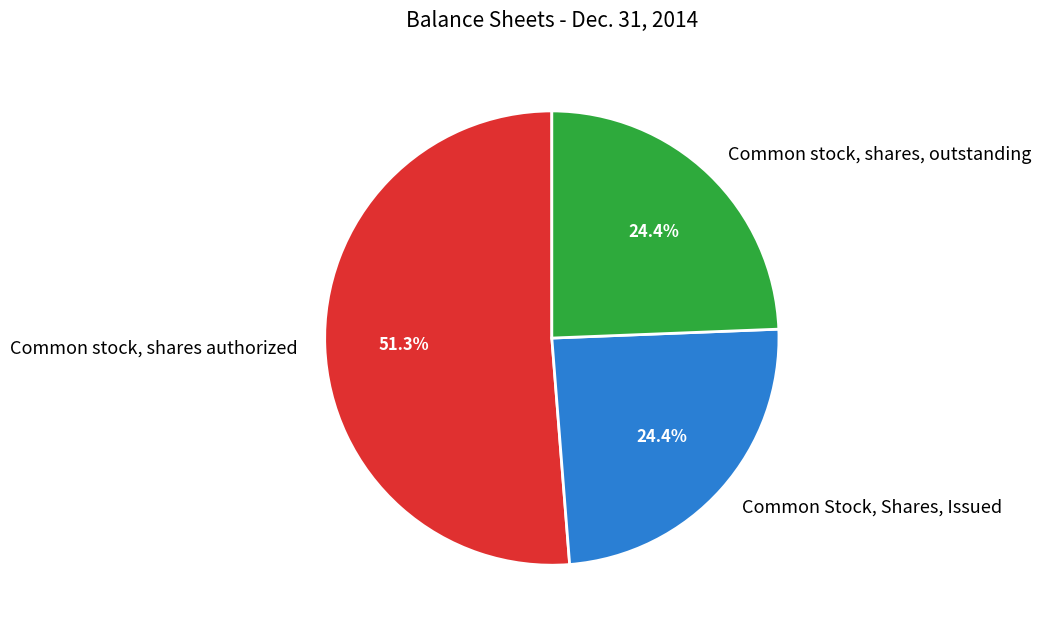

The Common stock, shares, outstanding slice represents 17% of the pie. True or false?

False